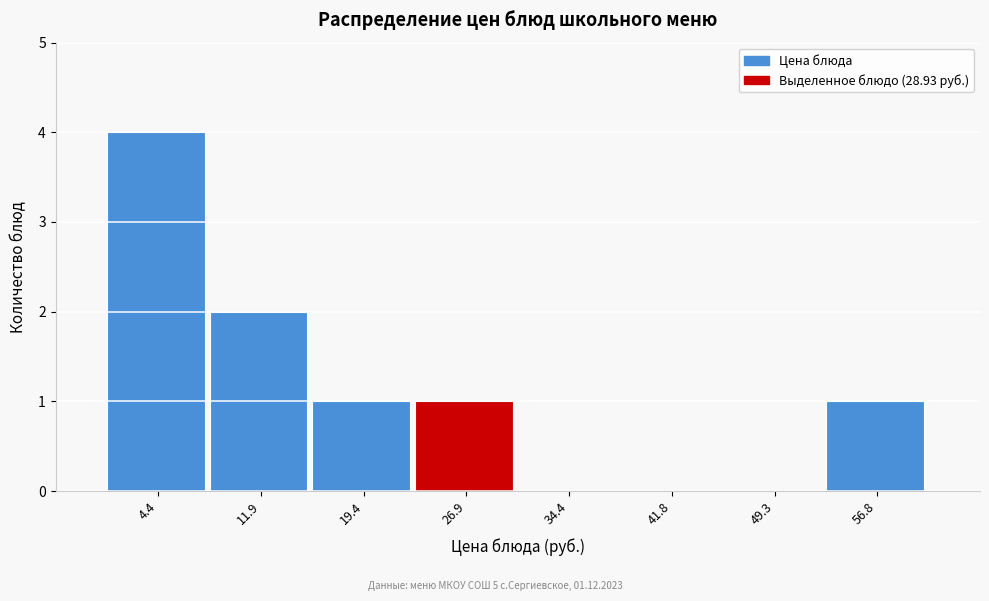

Reading left to right, transcribe this chart: for each bar, give the range it covers on the x-axis and its height. Neither the bar edges nor the heights are printed on the chart, so give them approximately, as read against the axes.

1 to 8: 4
8 to 16: 2
16 to 23: 1
23 to 31: 1
31 to 38: 0
38 to 46: 0
46 to 53: 0
53 to 61: 1